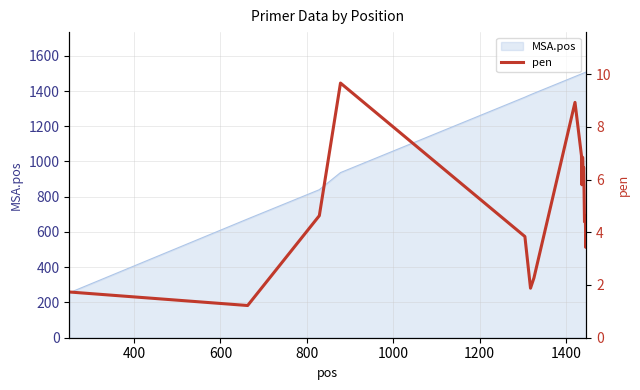

True or false: the data shows 2.5 at 1200.

False